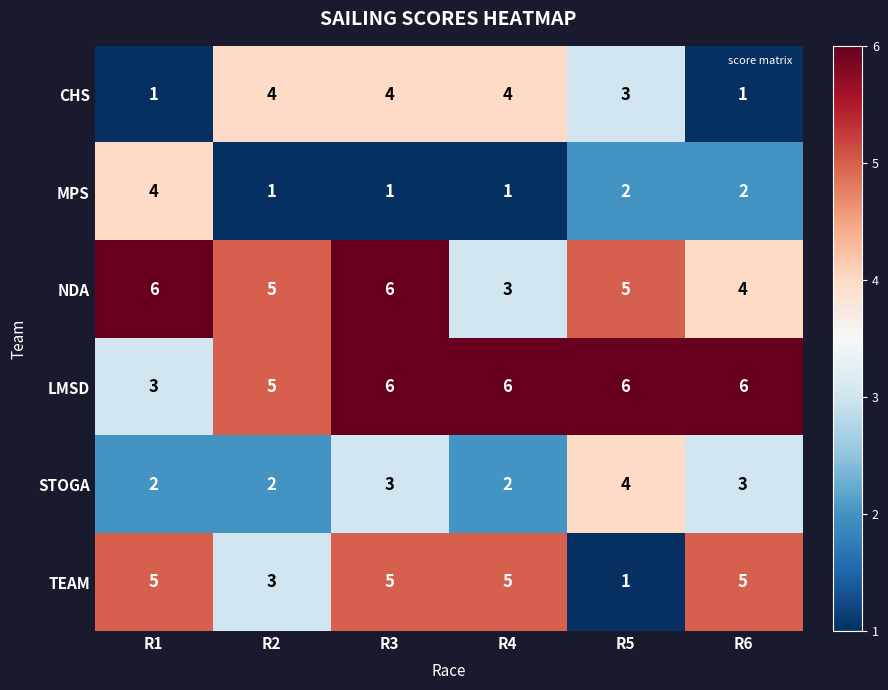

Is the value of TEAM at R3 greater than the value of LMSD at R5?

No